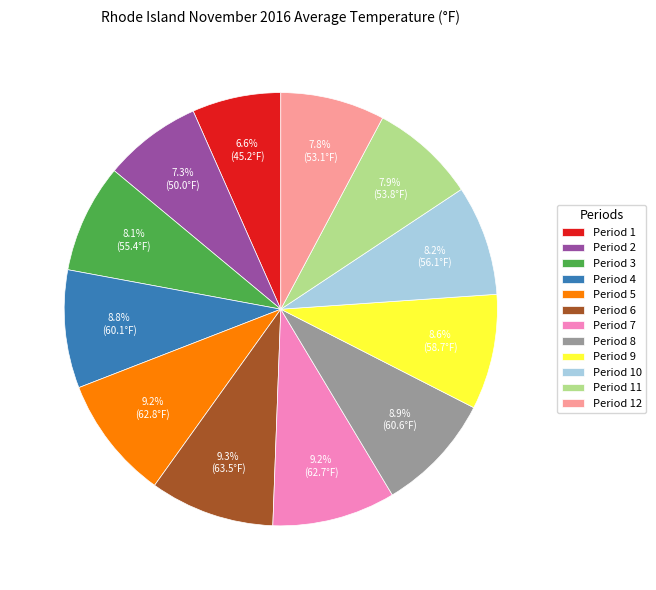

Is it true that Period 3 is 8% of the pie?

True